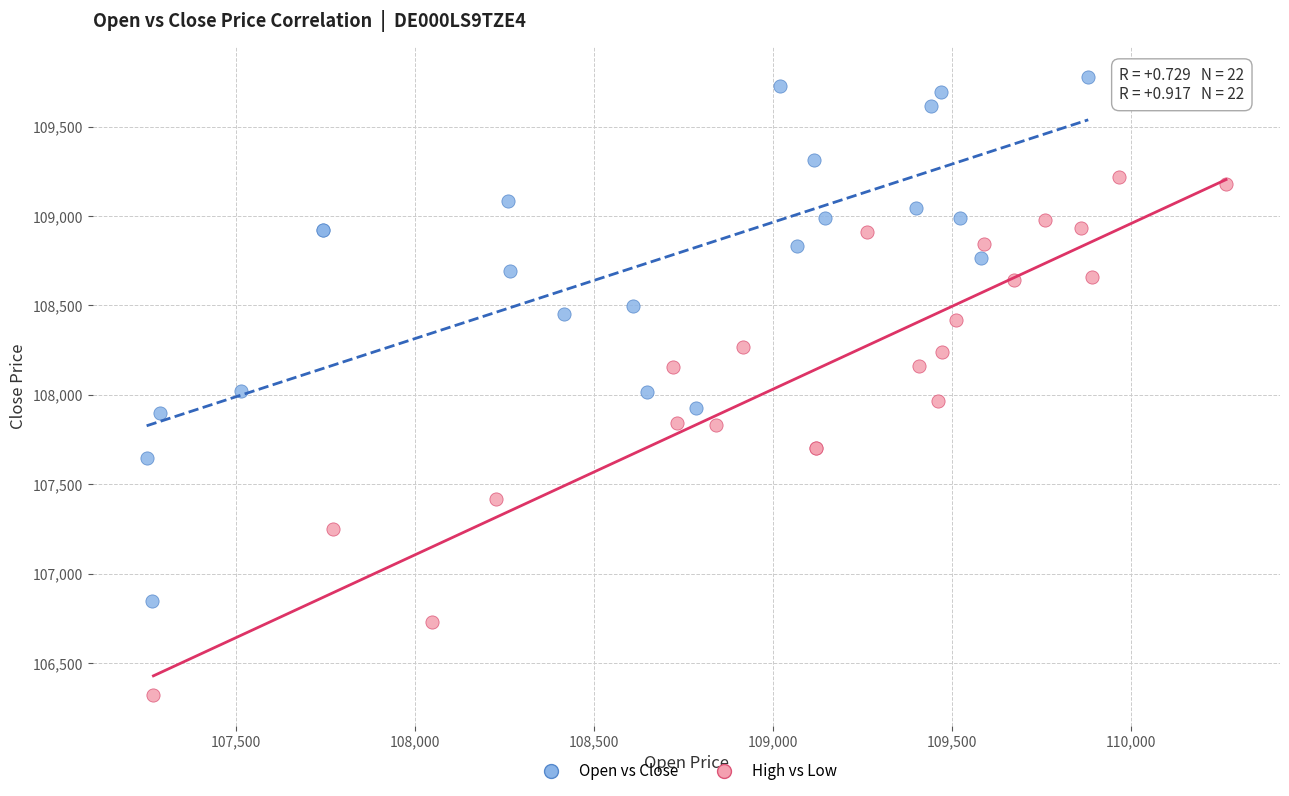

What are all the series names shown in the legend?

Open vs Close, High vs Low